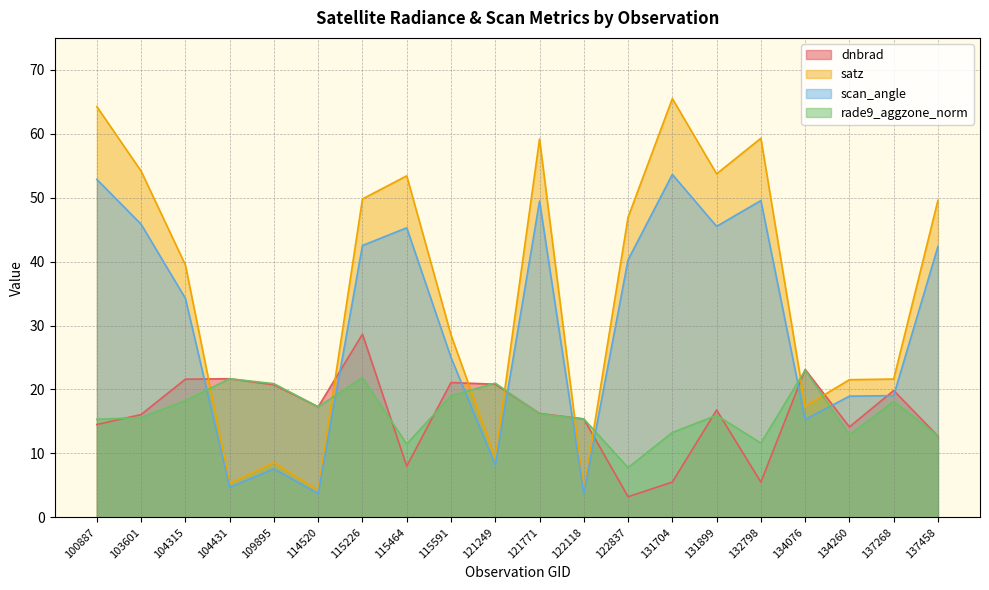

Which series ends up on top after the final intersection of dnbrad and scan_angle?

scan_angle